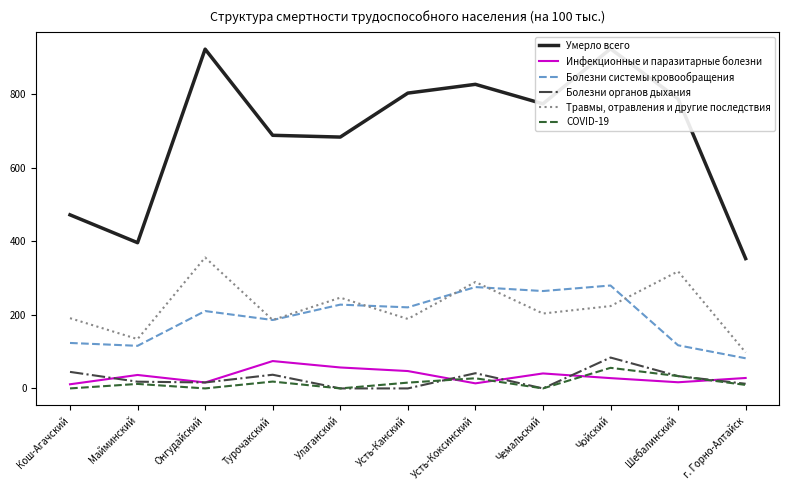

At how many categories does at least one series exceed 482?

8